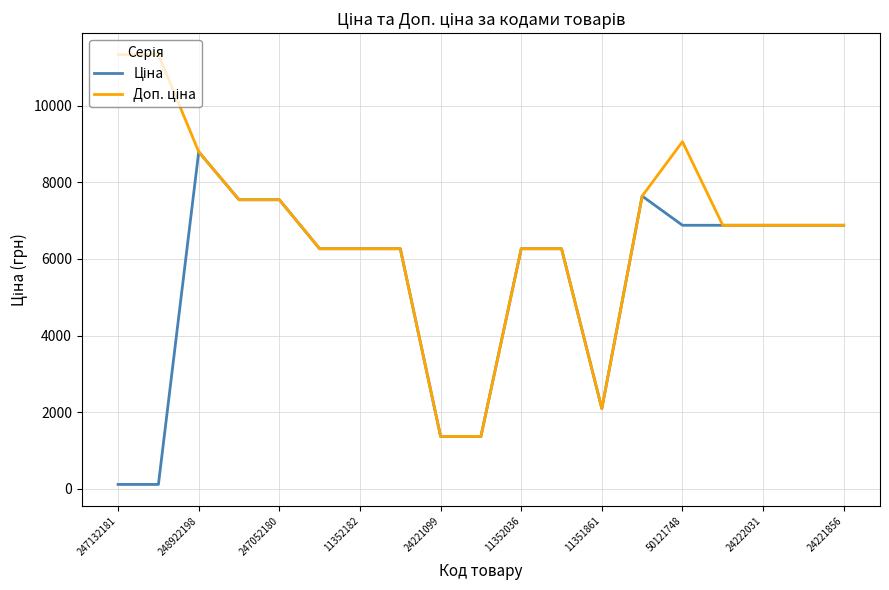

Does the chart display data point markers on the line(s)?

No